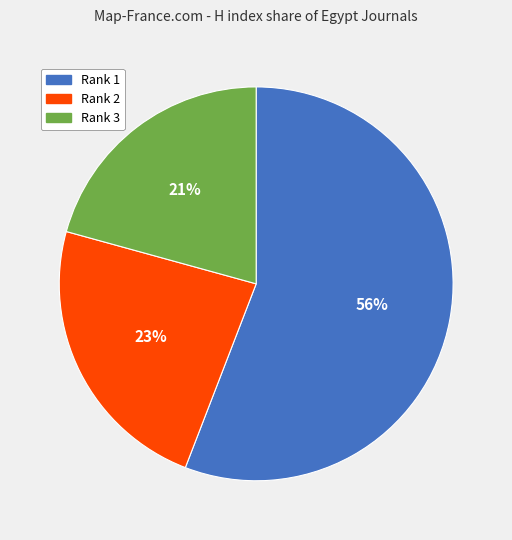

How many slices are in this pie chart?

3